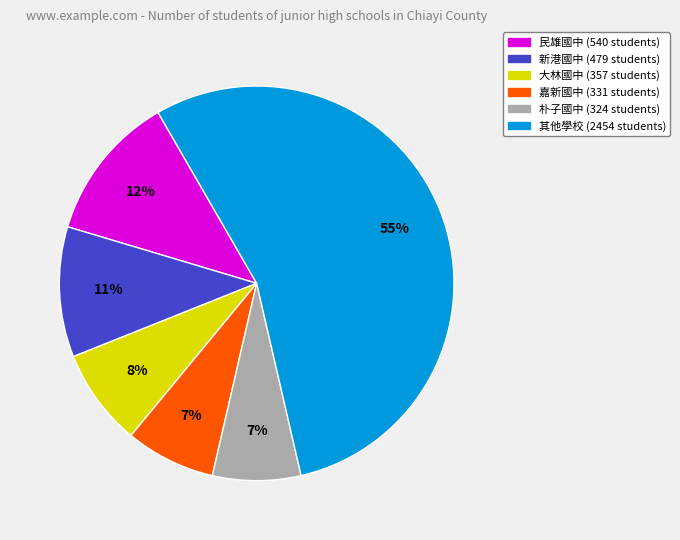

Does any single category account for the majority?

Yes